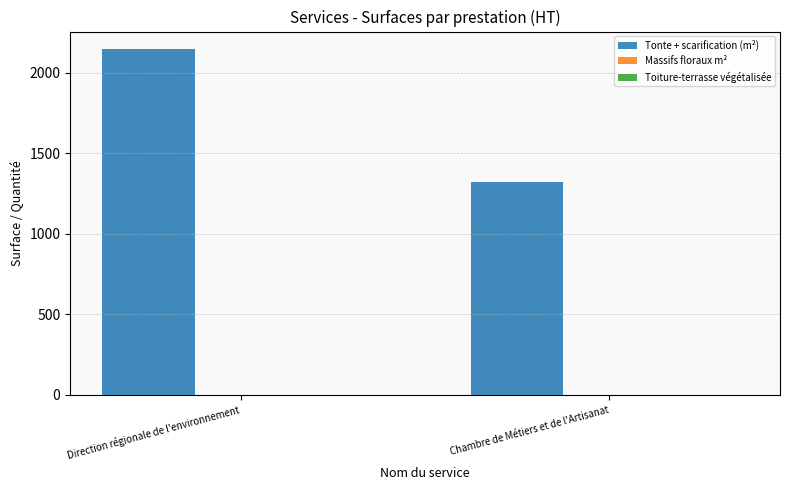

What is the label of the 1st bar from the left?

Direction régionale de l'environnement